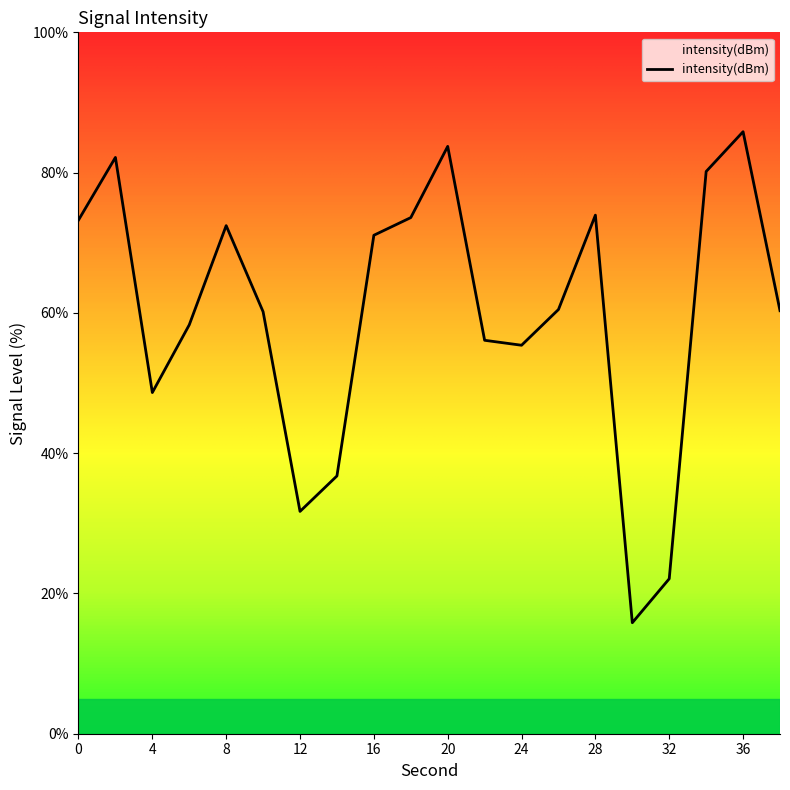

What is the smallest value displayed?

15.8